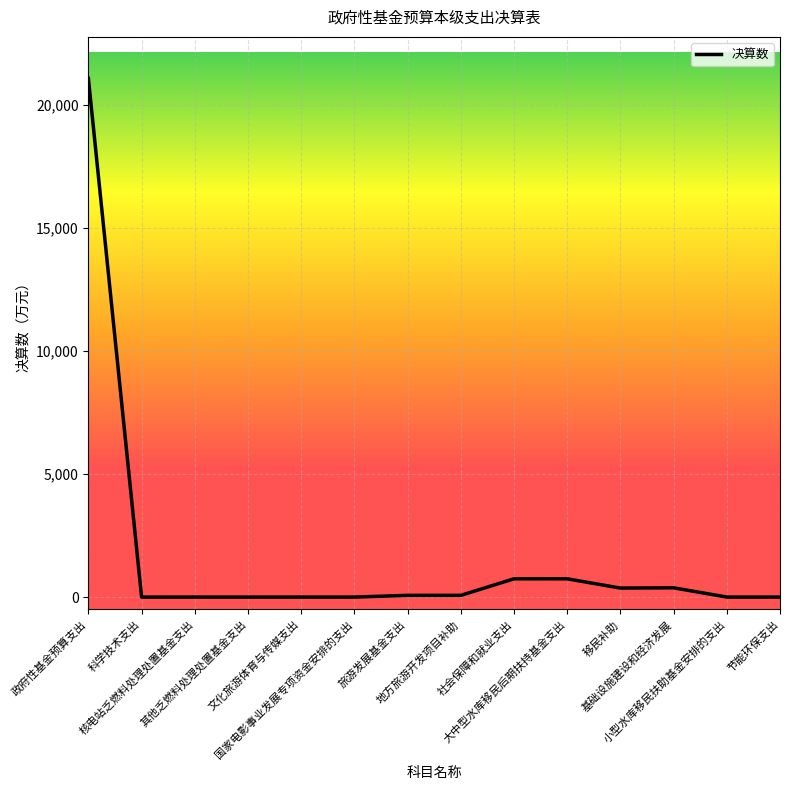

What is the difference between the maximum and minimum values?

21083